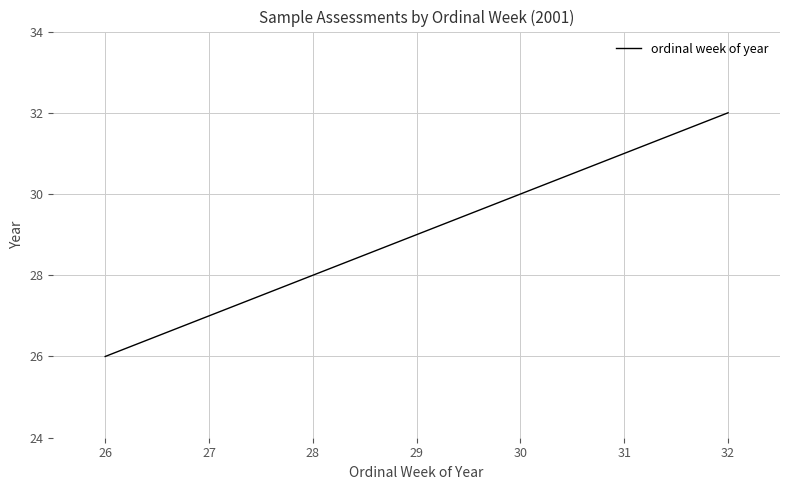

What is the average value?

29